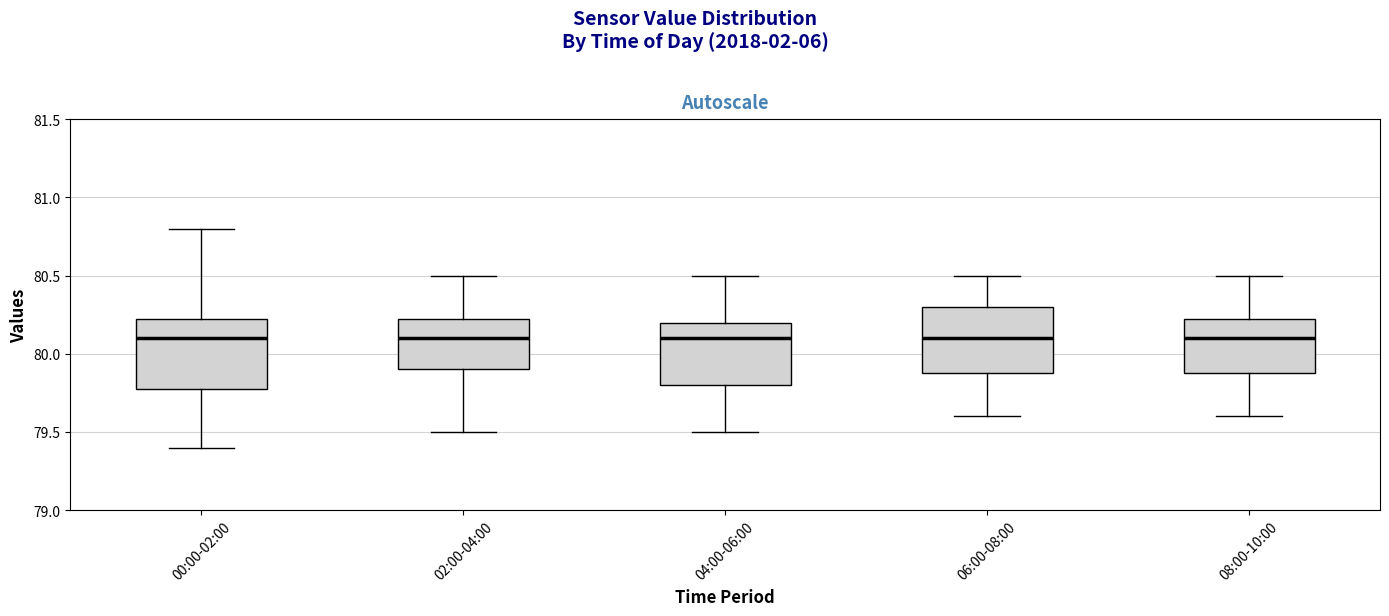

Reading left to right, read every box against the y-axis: the position of its median line, the range the box covers, and the ends of its whiskers. The values are not printed on the chart, so give them approximately, as read against the axis.

00:00-02:00: median 80.10, box 79.80 to 80.25, whiskers 79.40 to 80.80
02:00-04:00: median 80.10, box 79.90 to 80.25, whiskers 79.50 to 80.50
04:00-06:00: median 80.10, box 79.80 to 80.20, whiskers 79.50 to 80.50
06:00-08:00: median 80.10, box 79.90 to 80.30, whiskers 79.60 to 80.50
08:00-10:00: median 80.10, box 79.90 to 80.25, whiskers 79.60 to 80.50